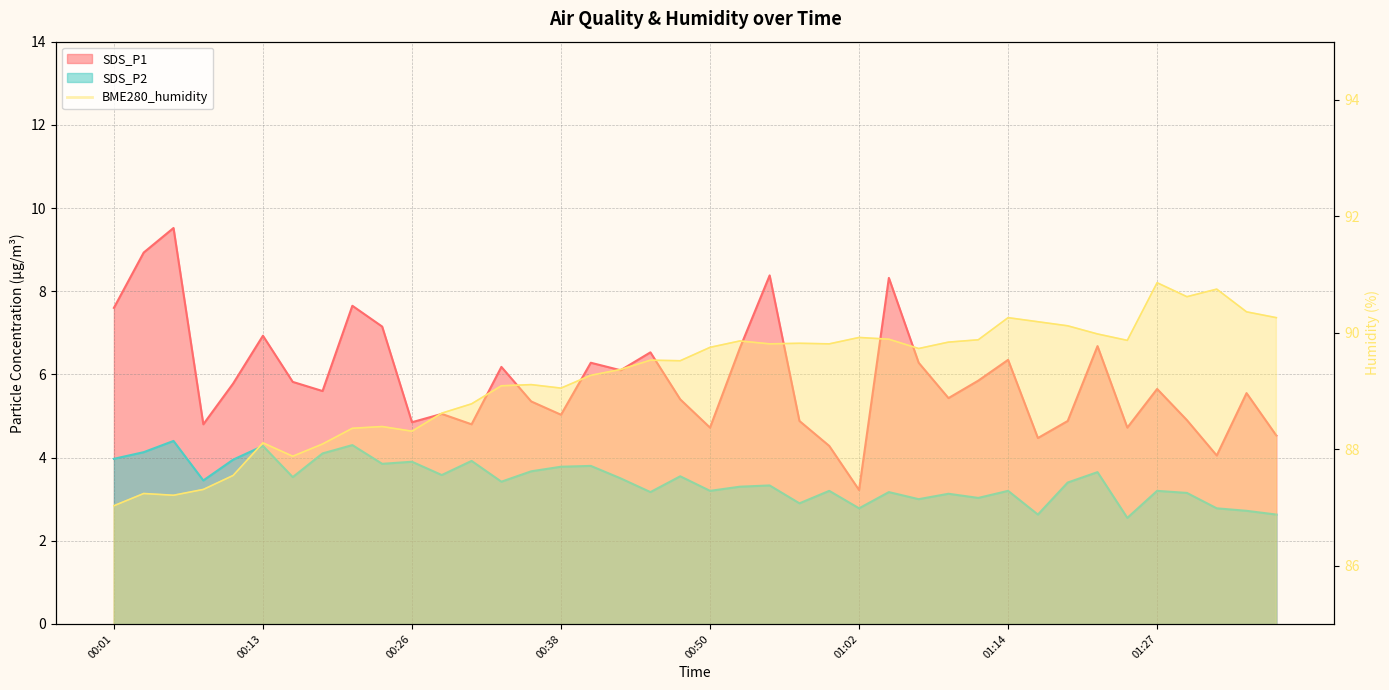

True or false: BME280_humidity has a value of 89.1 at 00:35.

True